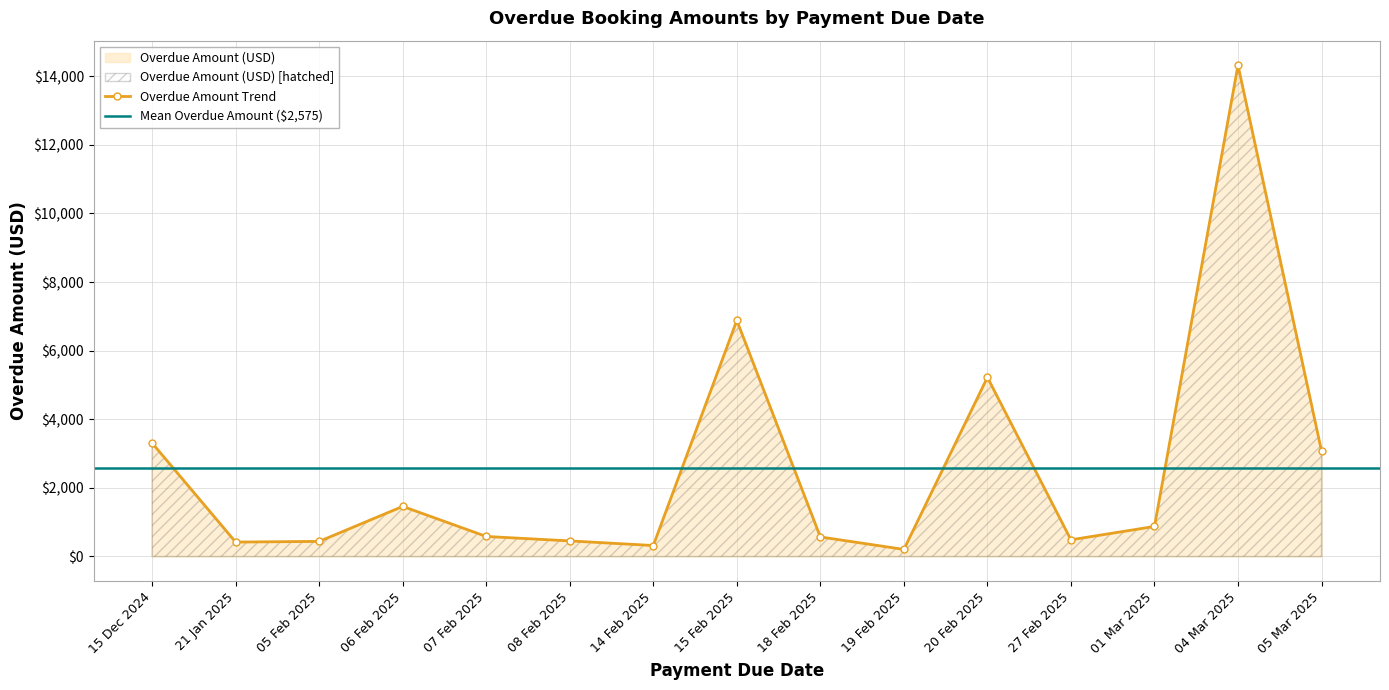

True or false: Overdue Amount Trend has a value of 206.0 at 19 Feb 2025.

True